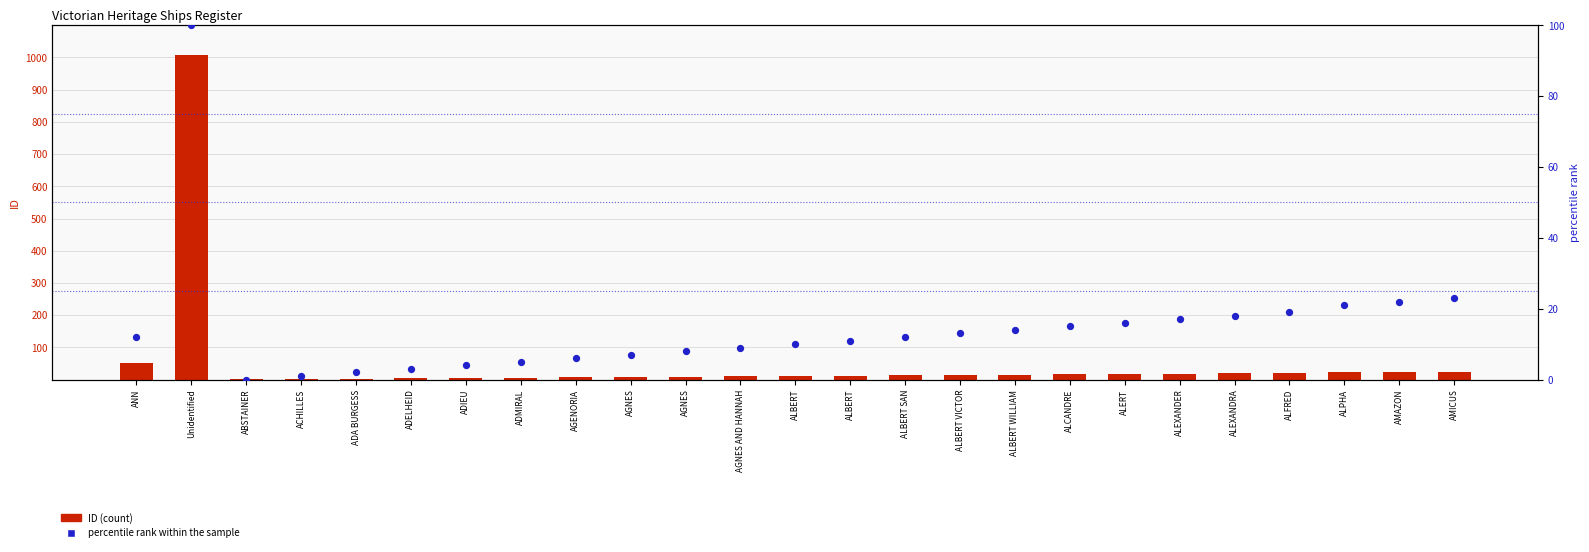

Is the value of ID (count) at ACHILLES greater than the value of percentile rank within the sample at AGNES?

No